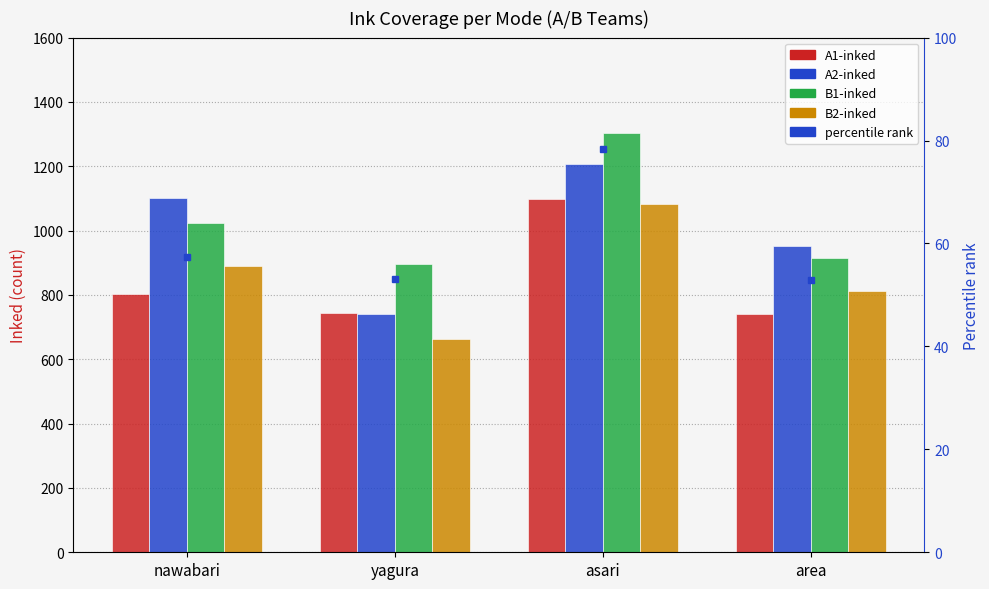

Which series has the largest total across all categories?

B1-inked